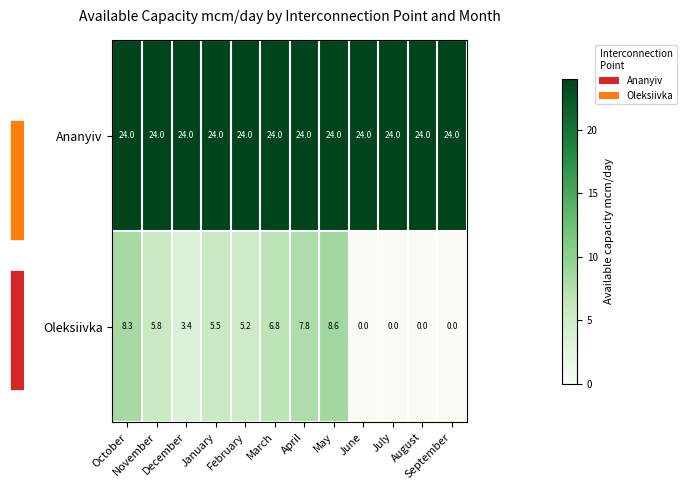

What is the sum of all Oleksiivka values?

51.4